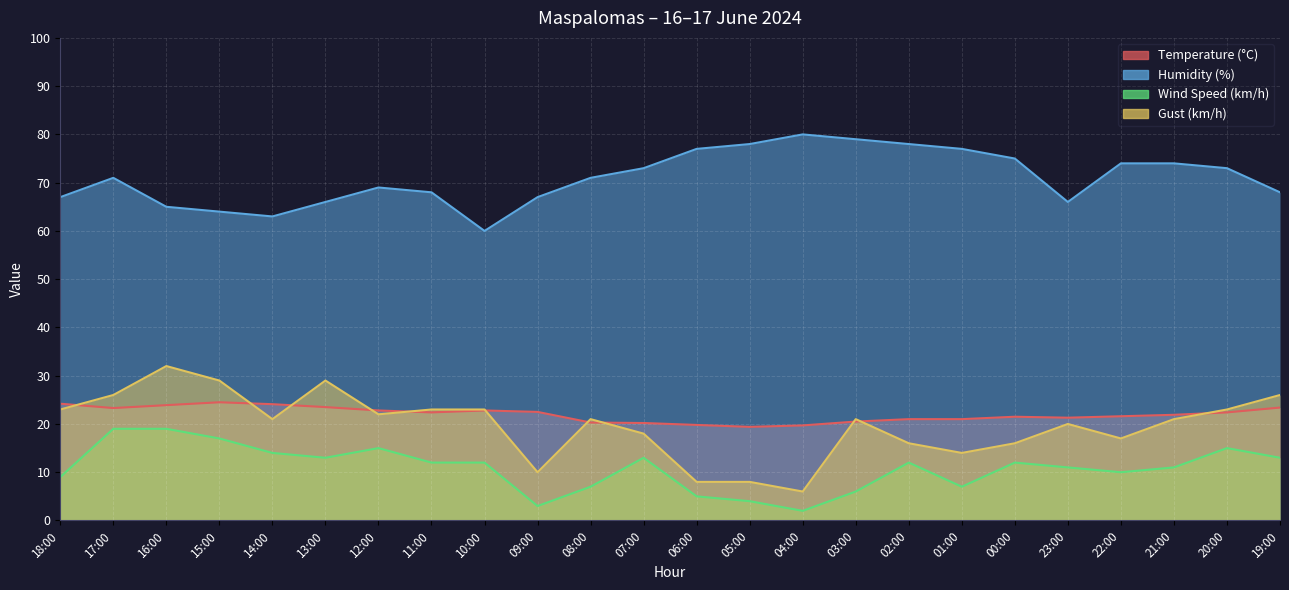

Which series has the largest range (max minus min)?

Gust (km/h)